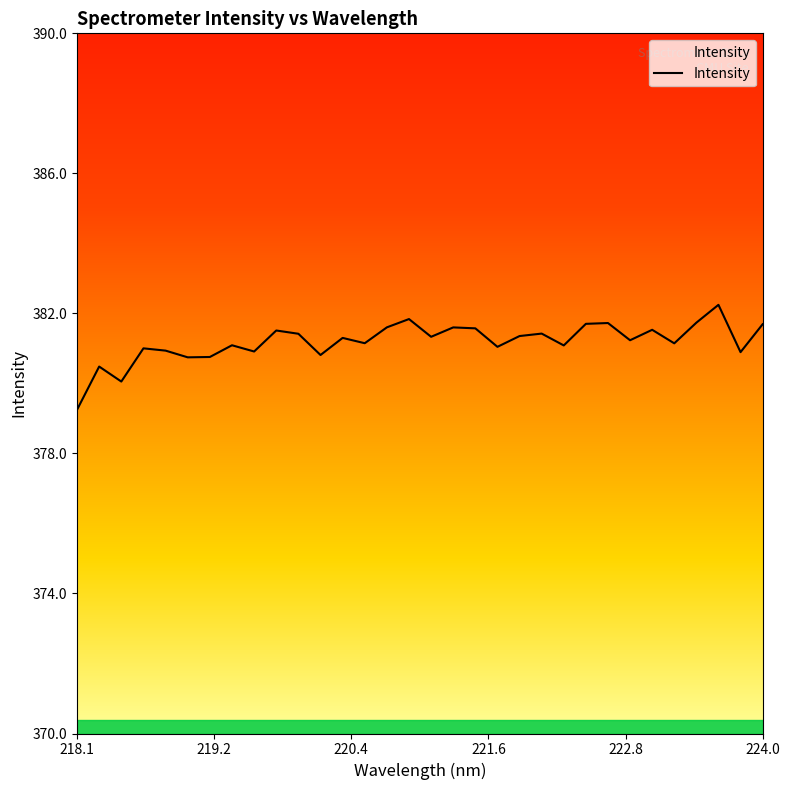

How many data points are less than 381?

9